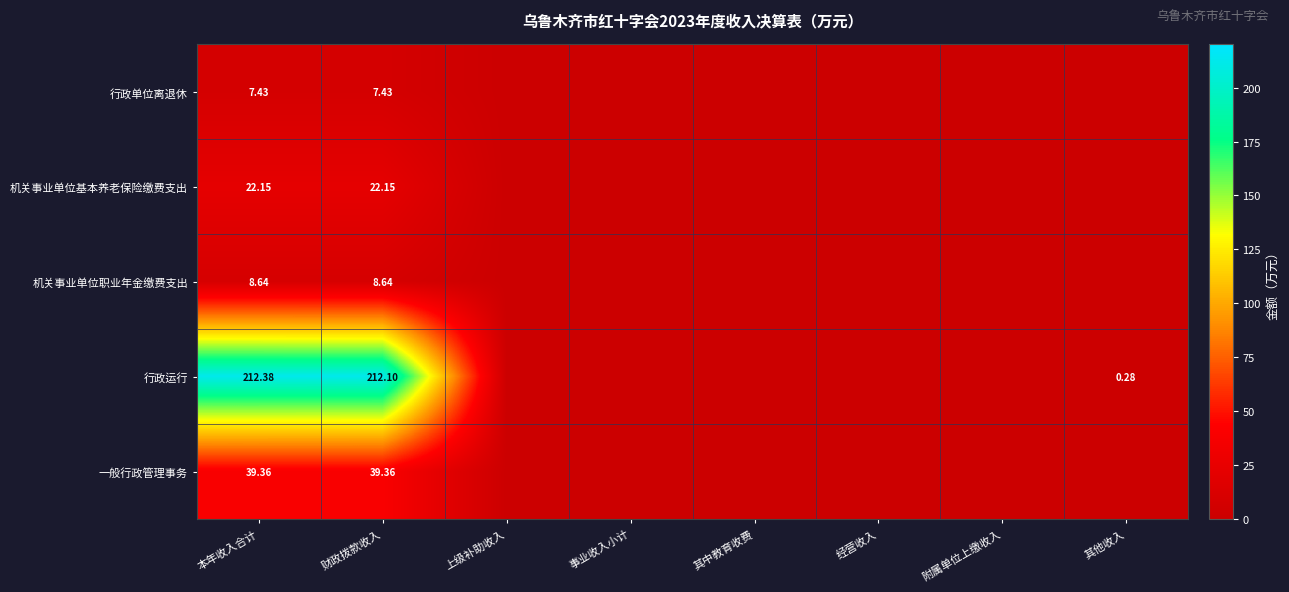

The value of 机关事业单位职业年金缴费支出 at 财政拨款收入 is 3.0. True or false?

False